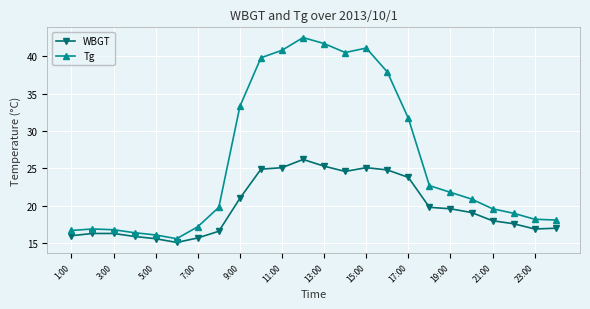

Rank the series by their maximum value, from highest to lowest.

Tg, WBGT